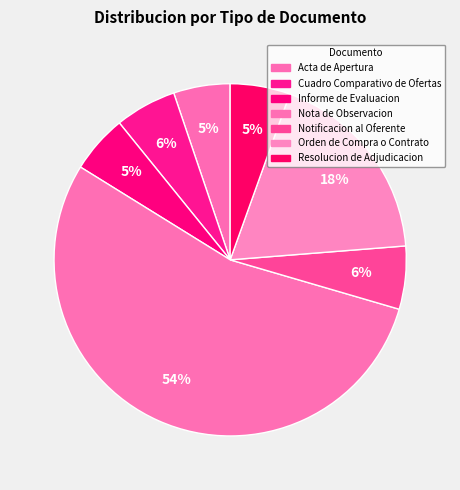

To the nearest percent, what is the difference between the largest and smallest slice percentages?

49%